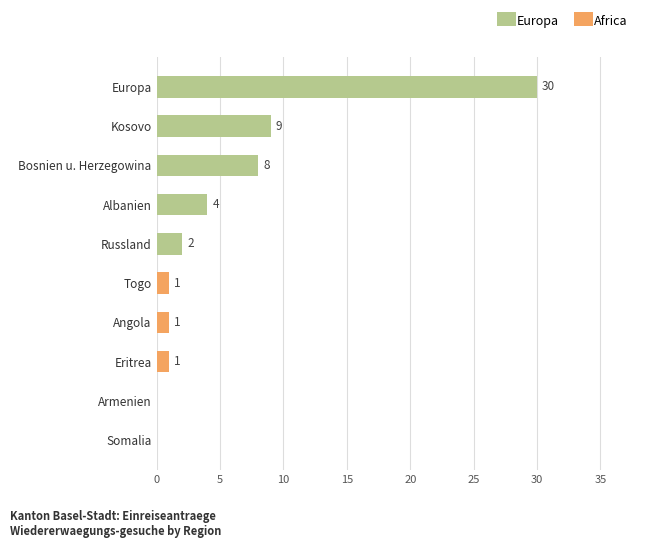

At which label does Europa reach its peak?

Europa